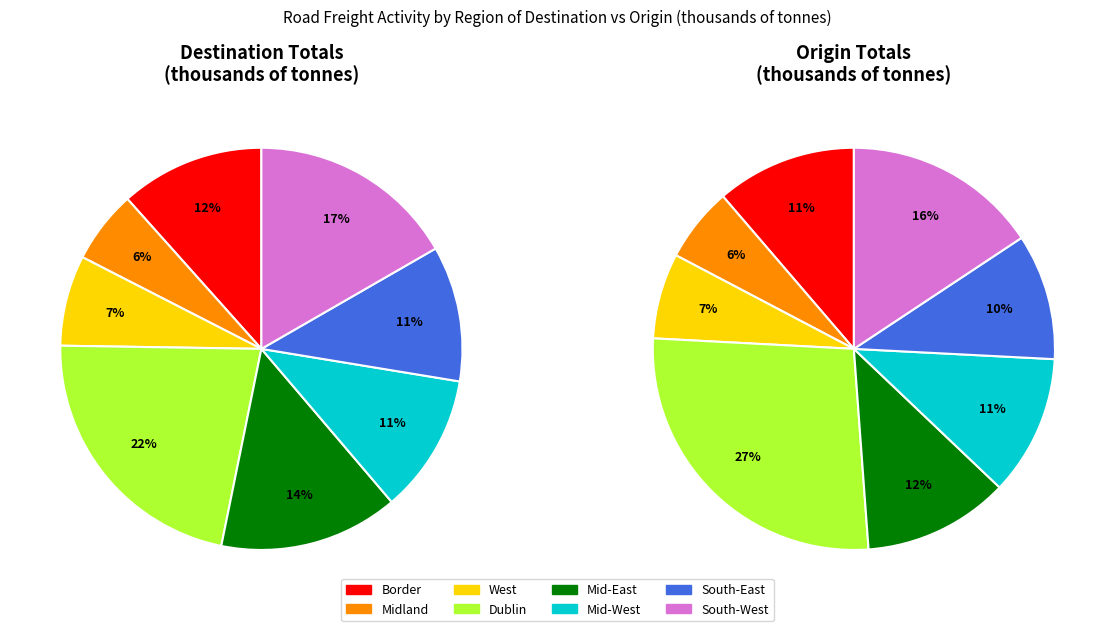

Count the number of slices in the pie.

8